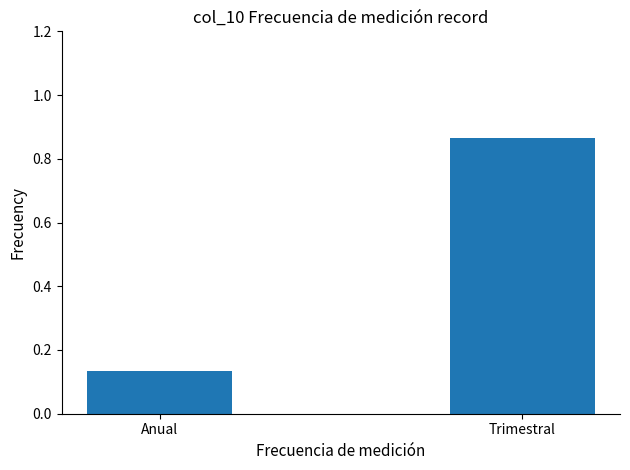

Rank the categories by value from highest to lowest.

Trimestral, Anual